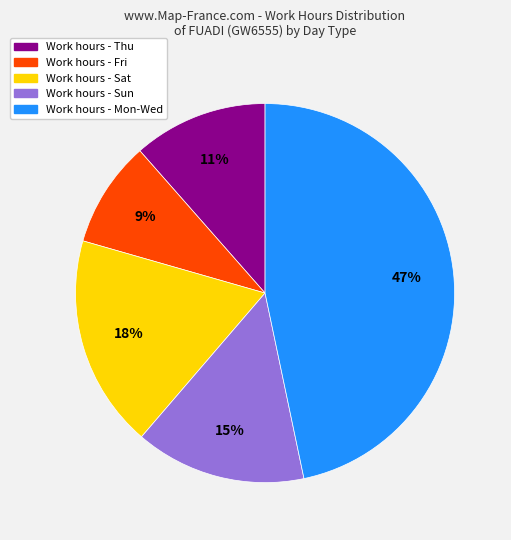

Is there a majority slice in this chart?

No